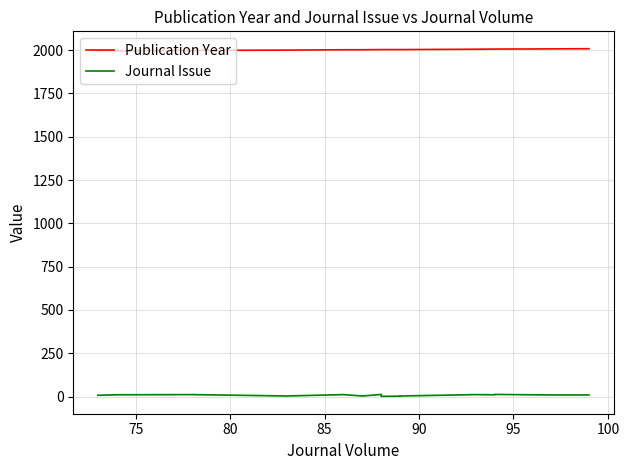

The Publication Year series shows 1996 at 75. True or false?

True